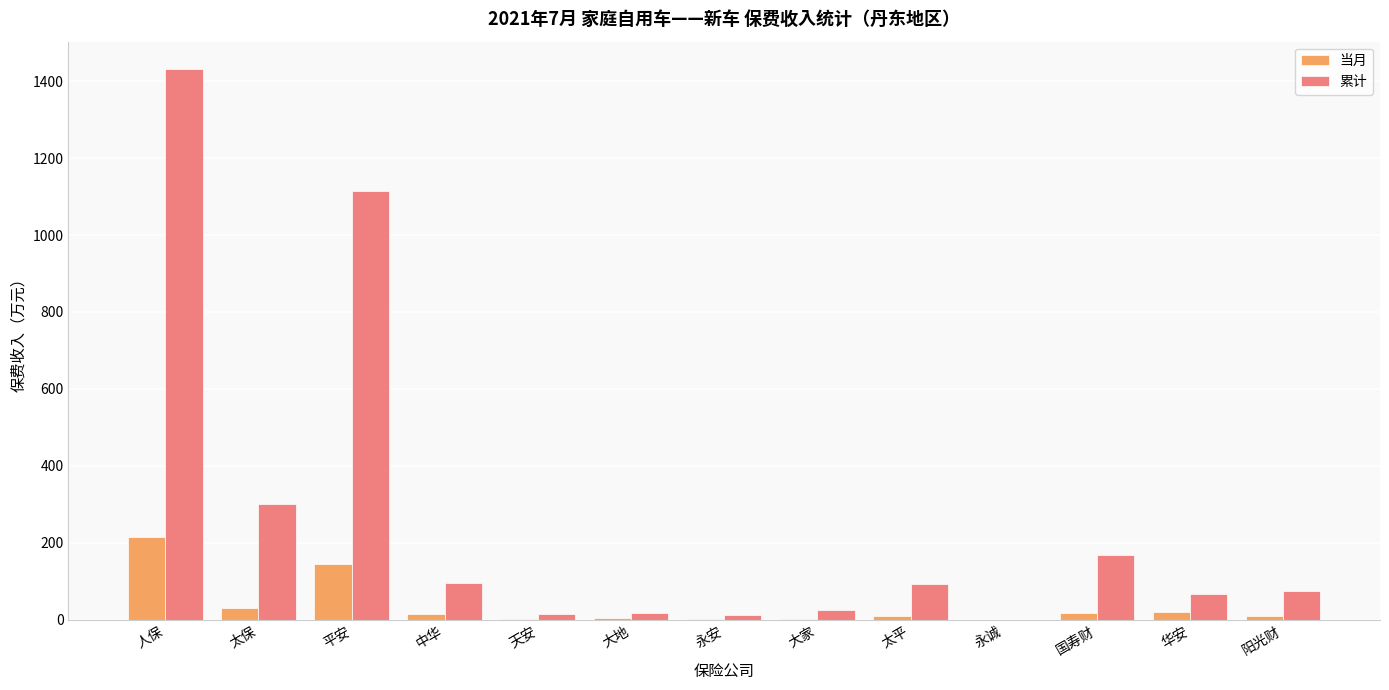

Is the value of 累计 at 国寿财 greater than the value of 当月 at 太保?

Yes